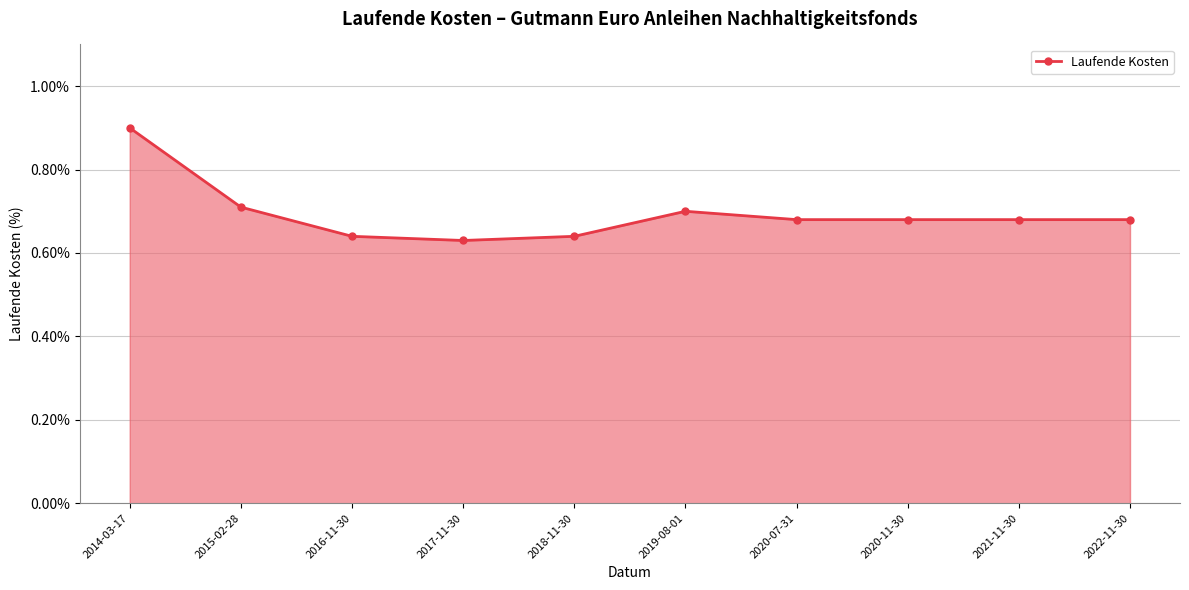

The chart shows a value of 0.7 at 2019-08-01. True or false?

True